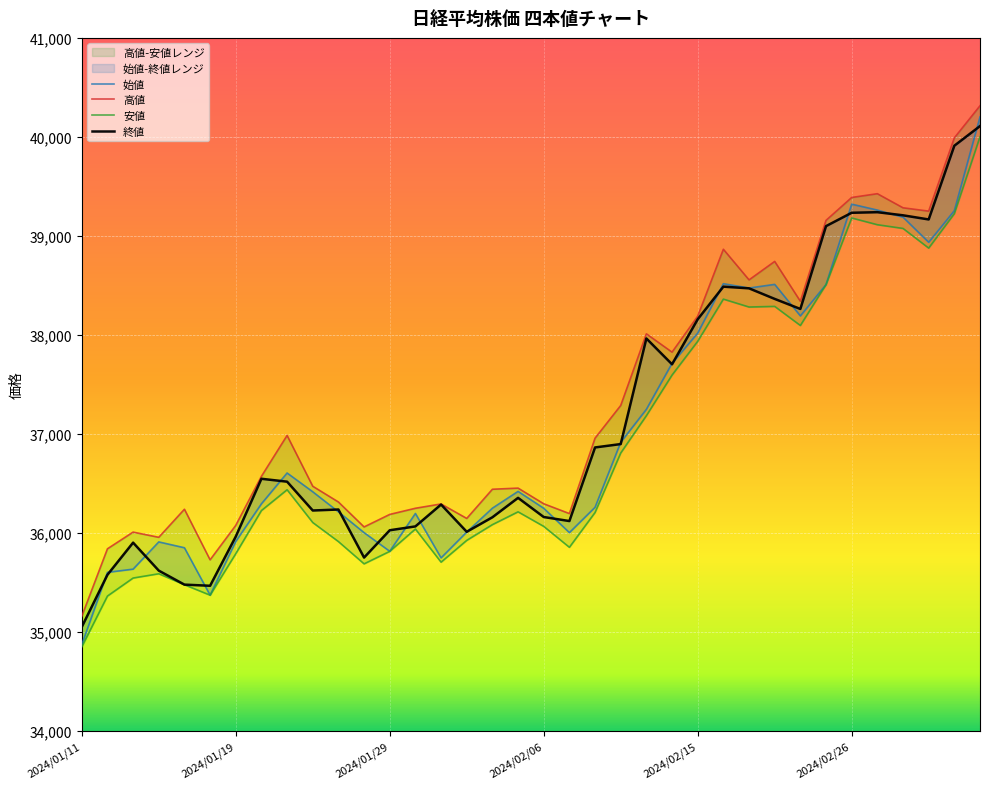

What is the total value across all series at 2024/01/16?

143071.6